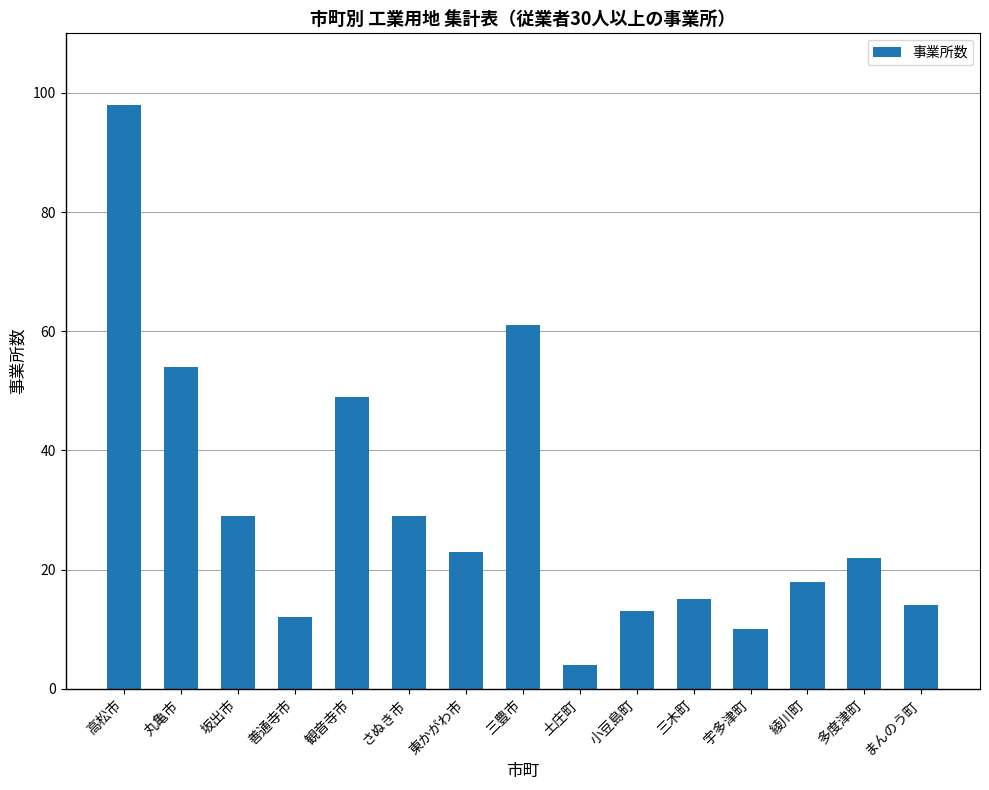

Are the bars grouped side by side (vs. stacked)?

No